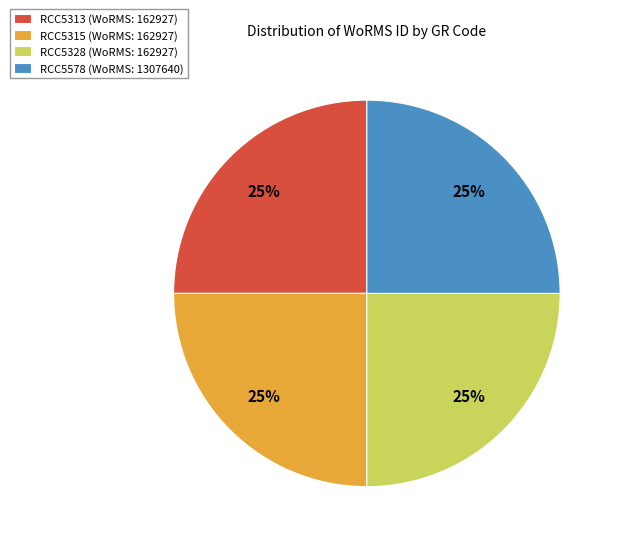

Approximately how many times larger is the value at RCC5313 (WoRMS: 162927) compared to RCC5328 (WoRMS: 162927)?

1.0